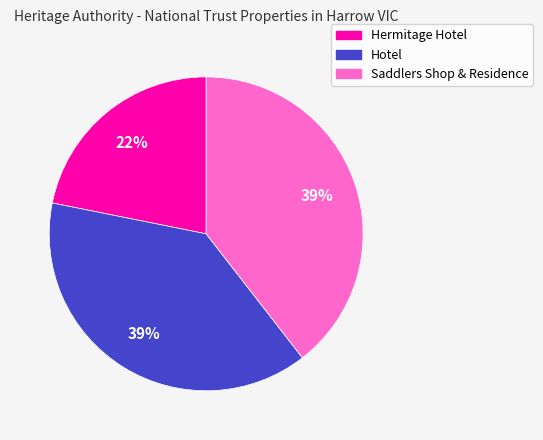

Which slice is the smallest?

Hermitage Hotel